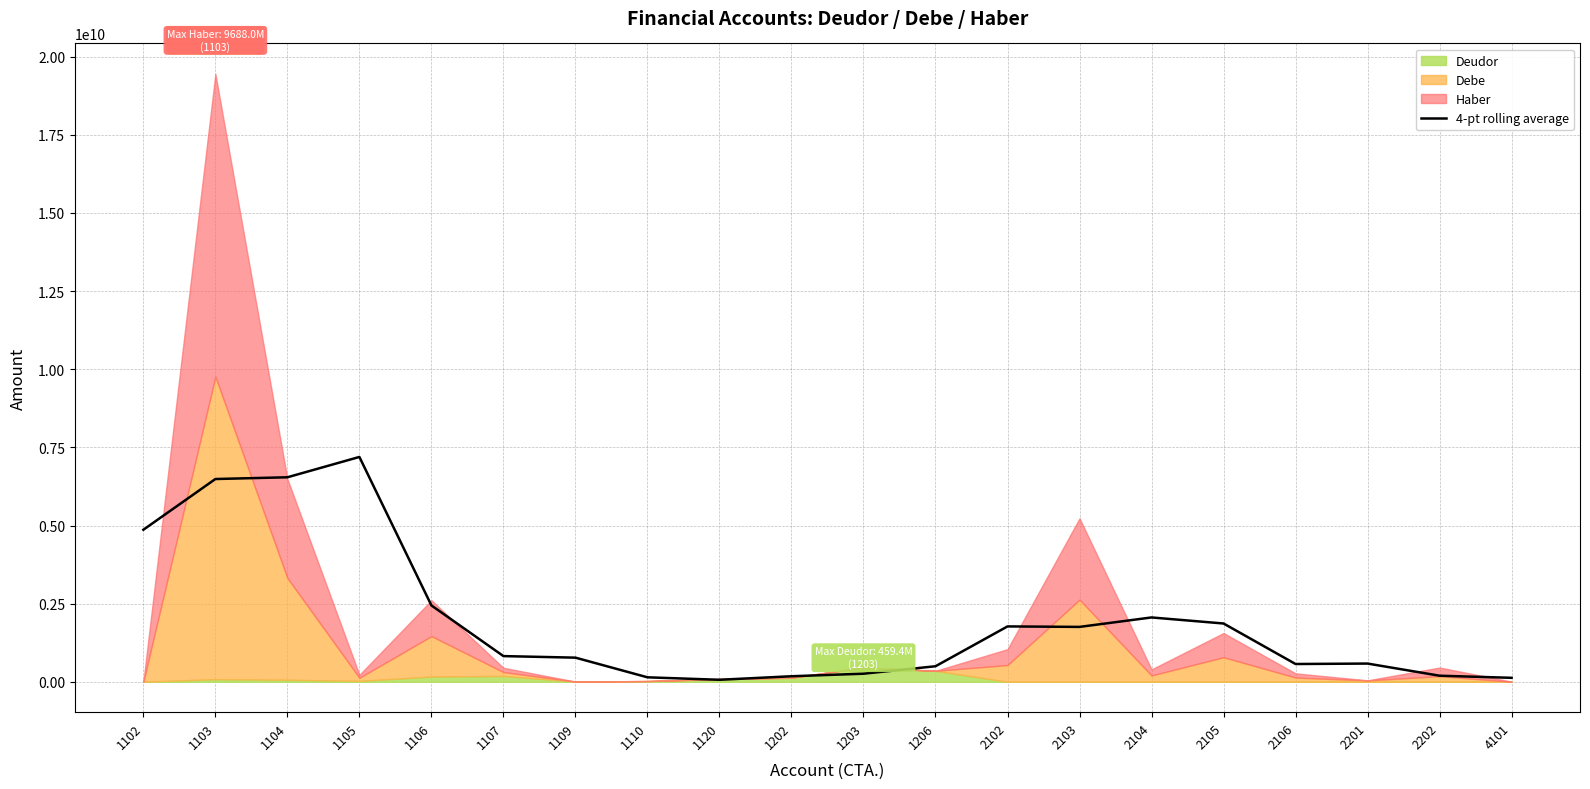

Reading right to left, transcribe all the data shown in this chart.

126658949.0	194070371.2	582844093.9	568420120.7	1864885170.9	2058410775.5	1756045160.6	1771424246.0	496660709.8	258577416.2	177108917.2	64034486.9	142673037.3	772022685.0	821706489.0	2442912544.8	7194094211.1	6543449187.4	6487636610.5	4864663502.0